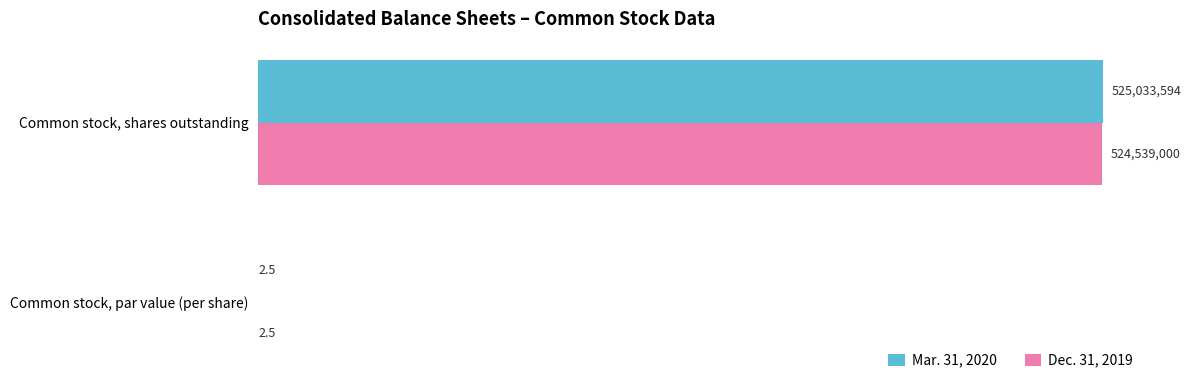

Is it true that Dec. 31, 2019 equals 2.5 at Common stock, par value (per share)?

True